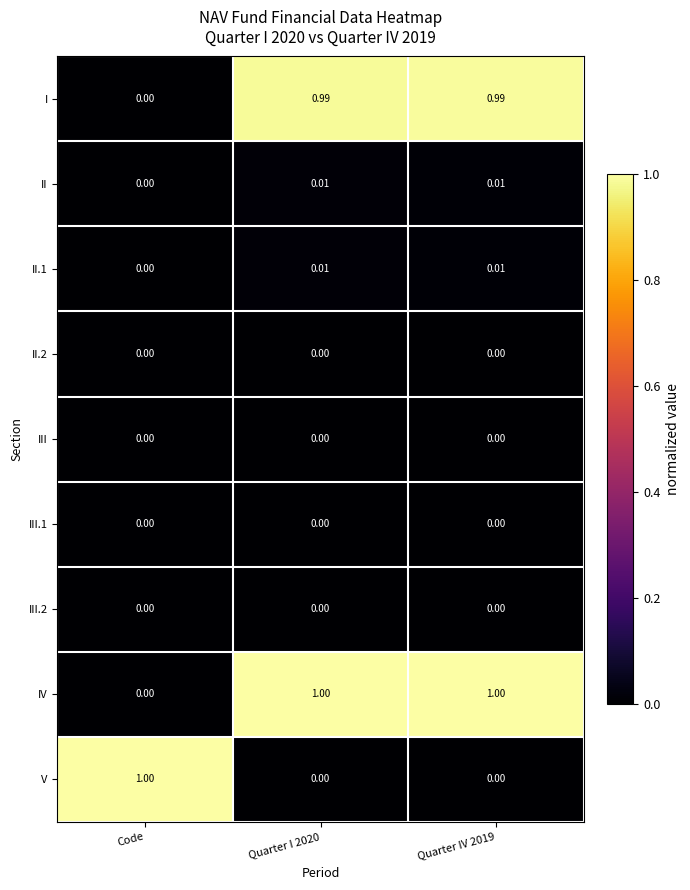

Which series has the largest total across all categories?

IV